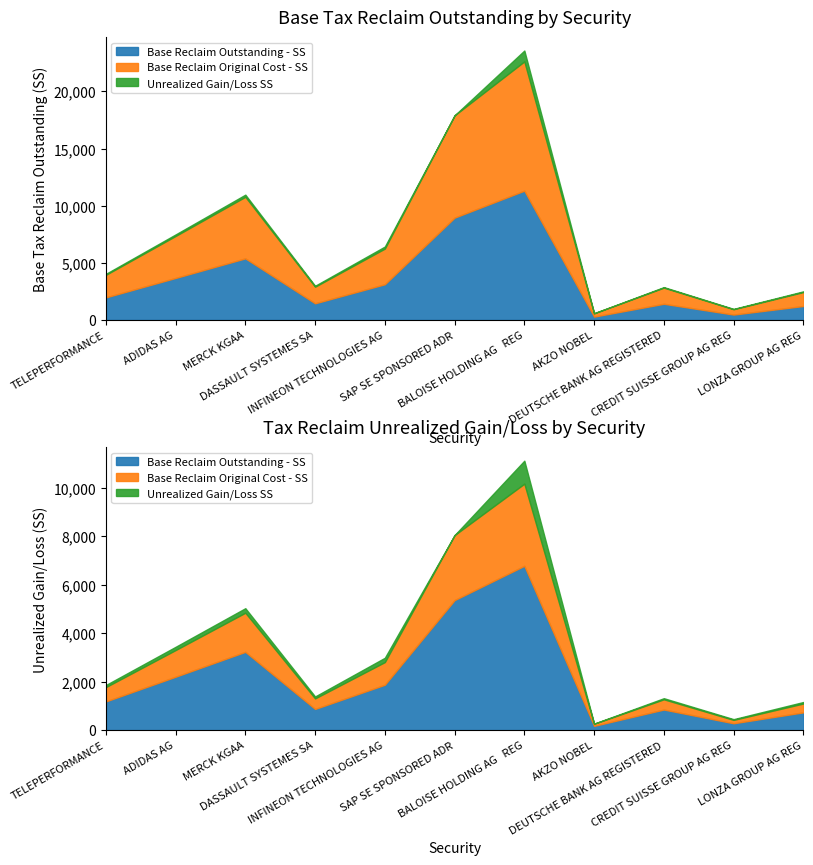

True or false: Base Tax Reclaim Original Cost - SS and Tax Recl Unrealized Gain/Loss SS cross at least once.

False